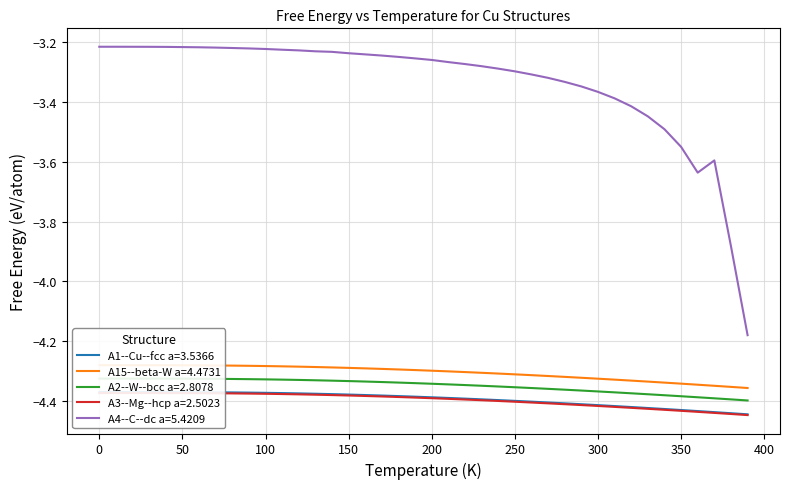

Reading right to left, transcribe all the data shown in this chart.

A1--Cu--fcc a=3.5366: -4.4	-4.4	-4.4	-4.4	-4.4	-4.4	-4.4	-4.4	-4.4	-4.4	-4.4	-4.4	-4.4	-4.4	-4.4	-4.4	-4.4	-4.4	-4.4	-4.4	-4.4	-4.4	-4.4	-4.4	-4.4	-4.4	-4.4	-4.4	-4.4	-4.4	-4.4	-4.4	-4.4	-4.4	-4.4	-4.4	-4.4	-4.4	-4.4	-4.4
A15--beta-W a=4.4731: -4.4	-4.4	-4.3	-4.3	-4.3	-4.3	-4.3	-4.3	-4.3	-4.3	-4.3	-4.3	-4.3	-4.3	-4.3	-4.3	-4.3	-4.3	-4.3	-4.3	-4.3	-4.3	-4.3	-4.3	-4.3	-4.3	-4.3	-4.3	-4.3	-4.3	-4.3	-4.3	-4.3	-4.3	-4.3	-4.3	-4.3	-4.3	-4.3	-4.3
A2--W--bcc a=2.8078: -4.4	-4.4	-4.4	-4.4	-4.4	-4.4	-4.4	-4.4	-4.4	-4.4	-4.4	-4.4	-4.4	-4.4	-4.4	-4.4	-4.3	-4.3	-4.3	-4.3	-4.3	-4.3	-4.3	-4.3	-4.3	-4.3	-4.3	-4.3	-4.3	-4.3	-4.3	-4.3	-4.3	-4.3	-4.3	-4.3	-4.3	-4.3	-4.3	-4.3
A3--Mg--hcp a=2.5023: -4.4	-4.4	-4.4	-4.4	-4.4	-4.4	-4.4	-4.4	-4.4	-4.4	-4.4	-4.4	-4.4	-4.4	-4.4	-4.4	-4.4	-4.4	-4.4	-4.4	-4.4	-4.4	-4.4	-4.4	-4.4	-4.4	-4.4	-4.4	-4.4	-4.4	-4.4	-4.4	-4.4	-4.4	-4.4	-4.4	-4.4	-4.4	-4.4	-4.4
A4--C--dc a=5.4209: -4.2	-3.9	-3.6	-3.6	-3.5	-3.5	-3.4	-3.4	-3.4	-3.4	-3.3	-3.3	-3.3	-3.3	-3.3	-3.3	-3.3	-3.3	-3.3	-3.3	-3.3	-3.2	-3.2	-3.2	-3.2	-3.2	-3.2	-3.2	-3.2	-3.2	-3.2	-3.2	-3.2	-3.2	-3.2	-3.2	-3.2	-3.2	-3.2	-3.2